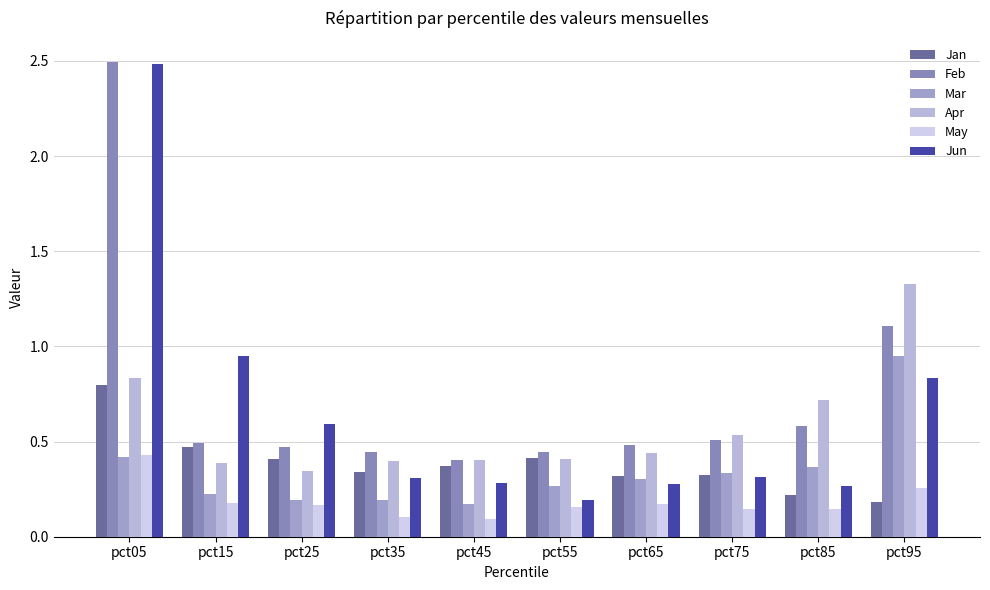

Does the chart contain stacked bars?

No